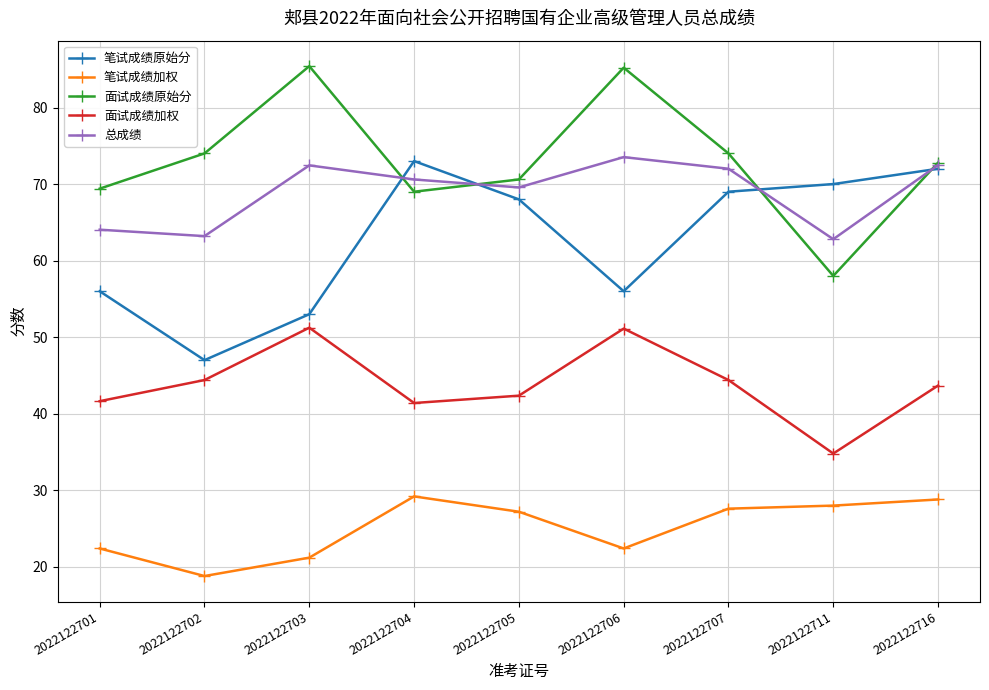

How many data points in 笔试成绩加权 are above 27?

5